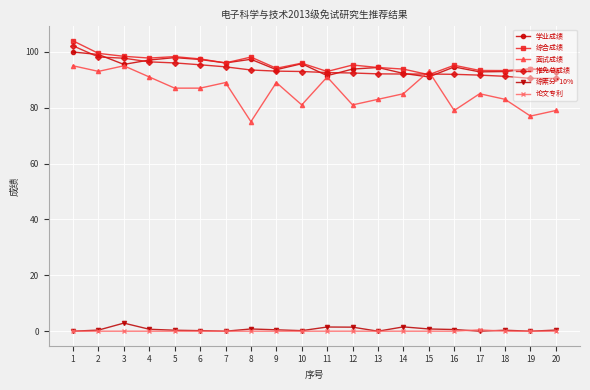

The 综合成绩 series shows 56.6 at 9. True or false?

False